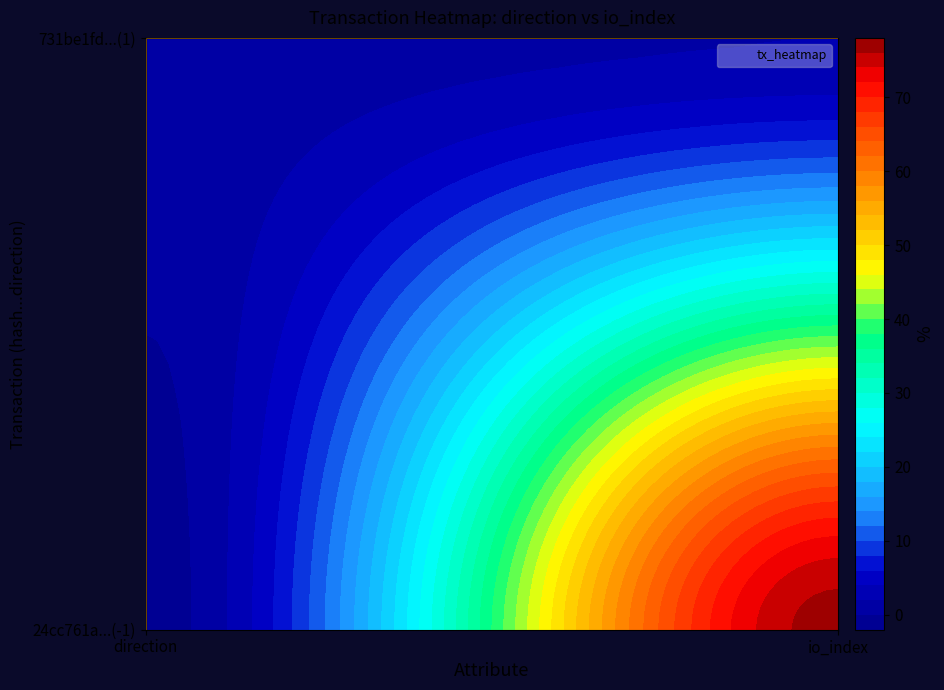

Rank the categories by 24cc761a7a6ee95a34ec0eed2a305856f334331 value from lowest to highest.

0, 1